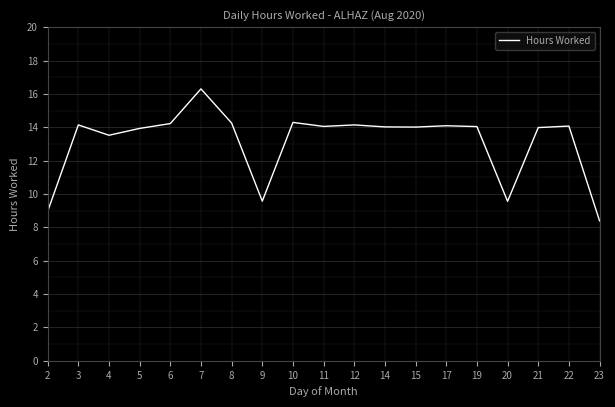

Where is the data nearest to the value 12?

4